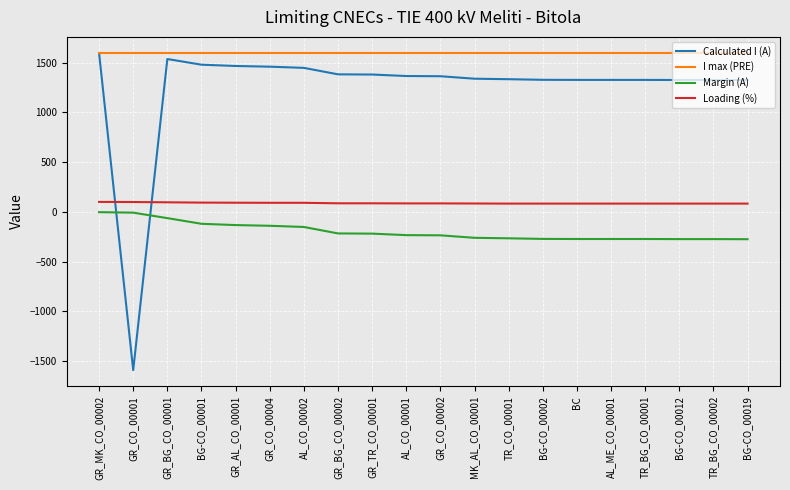

Rank the series by their average value, from highest to lowest.

I max (PRE), Calculated I (A), Loading (%), Margin (A)